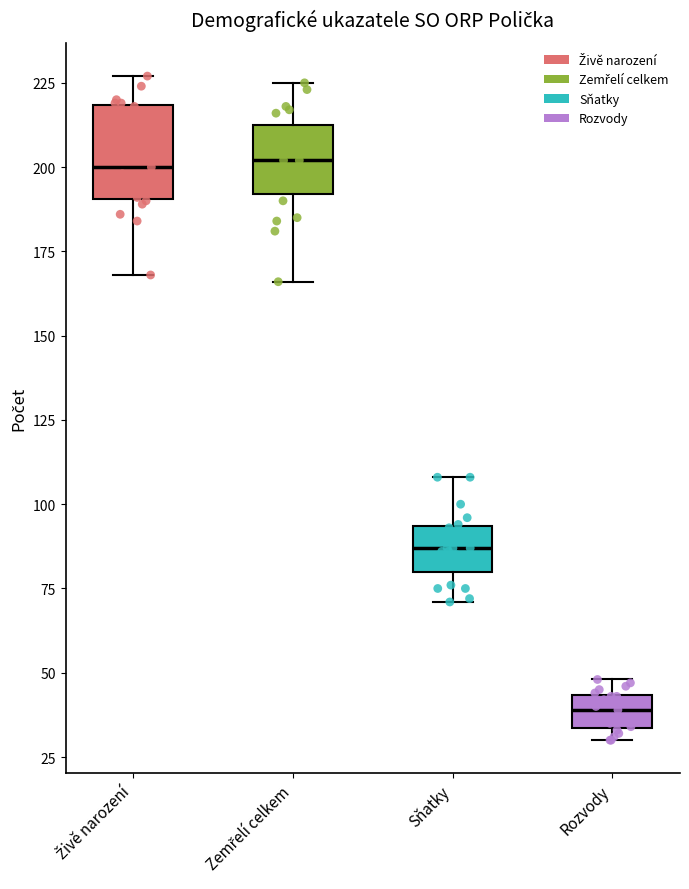

Where does the median line of the box for Sňatky sit on the y-axis? The values are not printed on the chart, so give them approximately, as read against the axis.

85